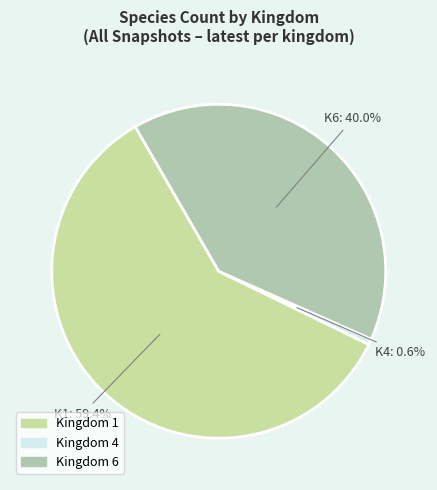

How many slices are in this pie chart?

3